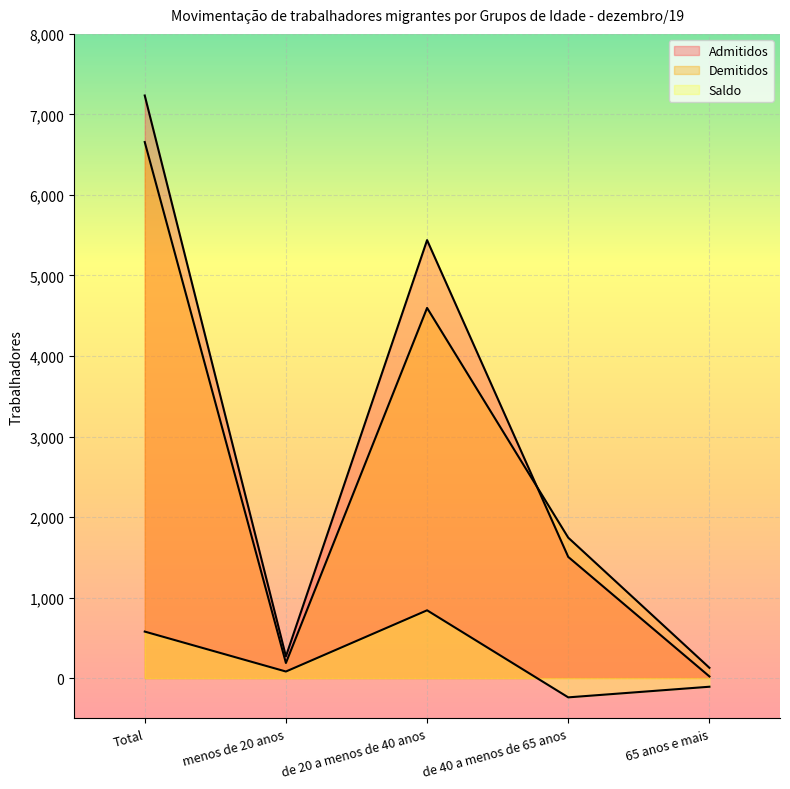

Count the Saldo values in the range -107 to 578.

3